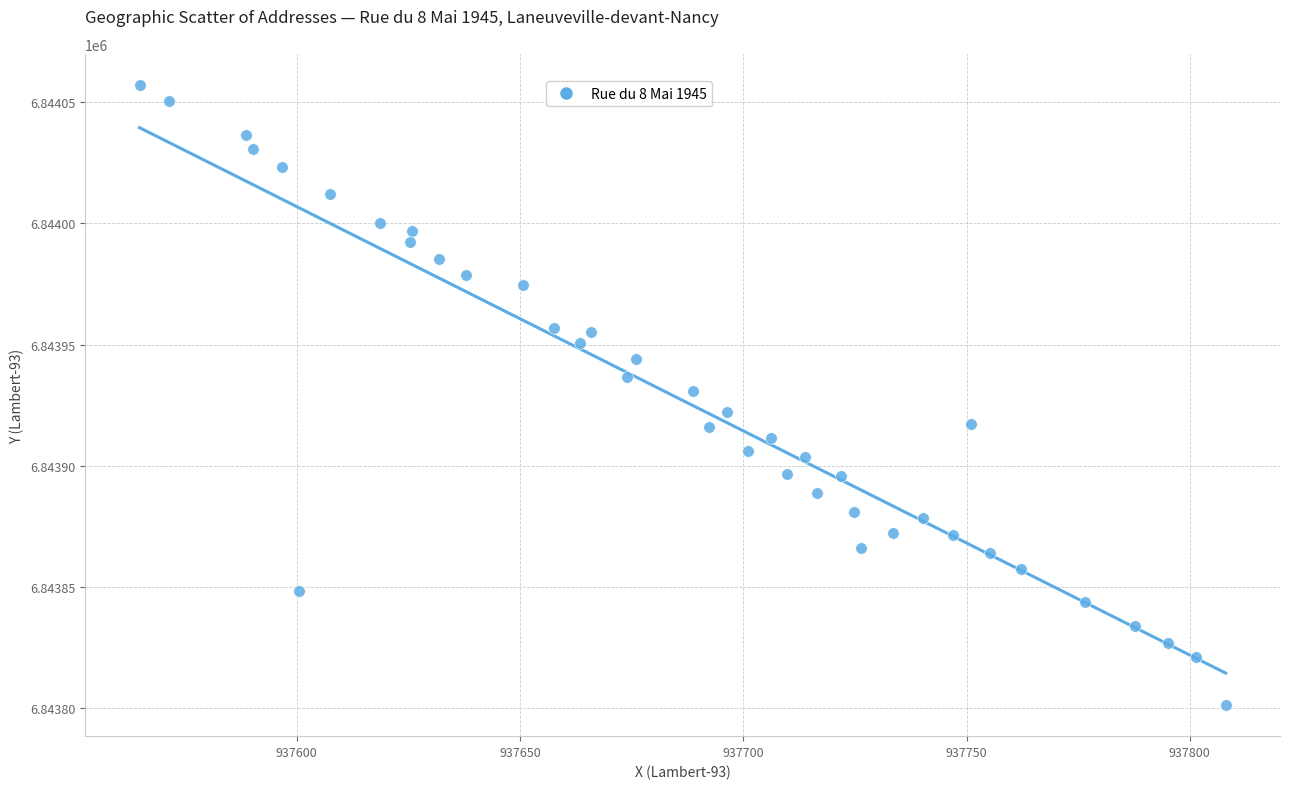

What is the range of Y values (max minus min)?

255.9